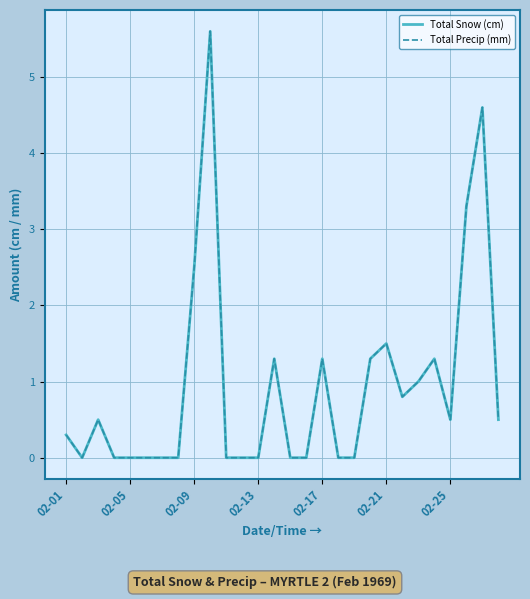

True or false: Total Snow (cm) and Total Precip (mm) intersect in this chart.

False